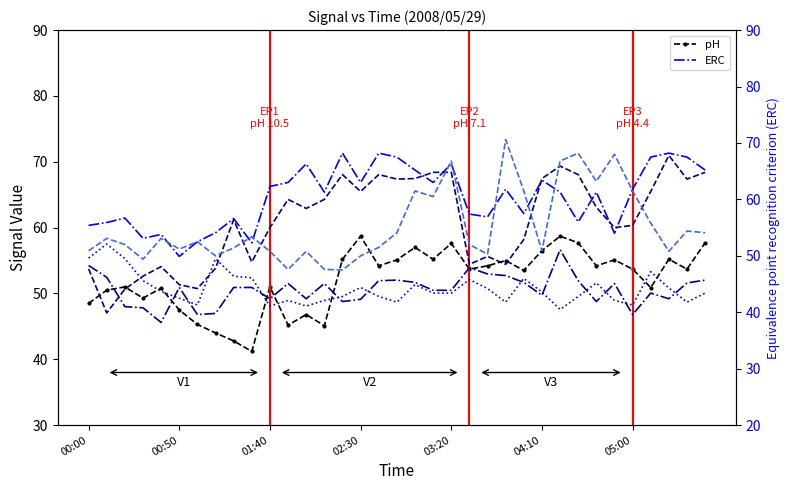

At how many categories does at least one series exceed 65?

14